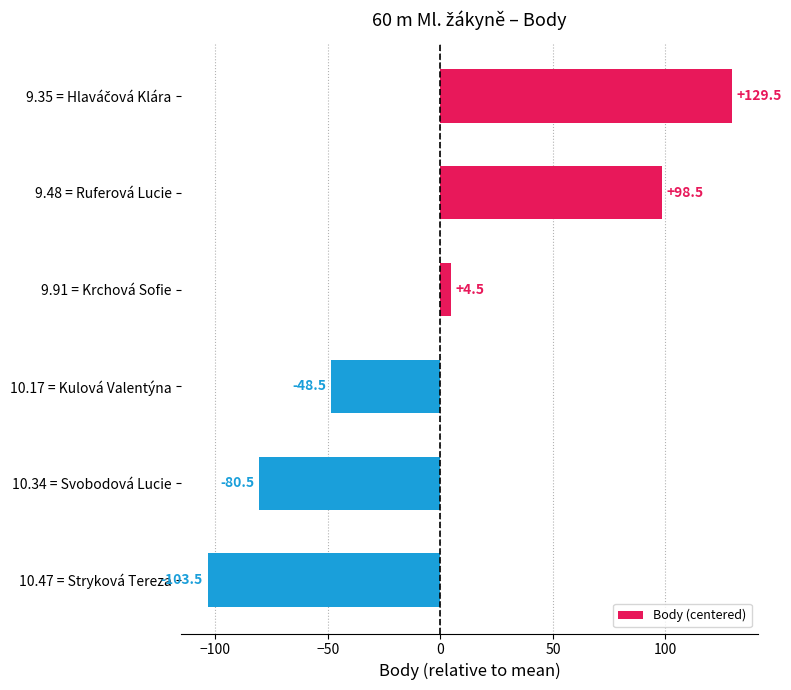

The value at 9.48 = Ruferová Lucie is 98.5. True or false?

True